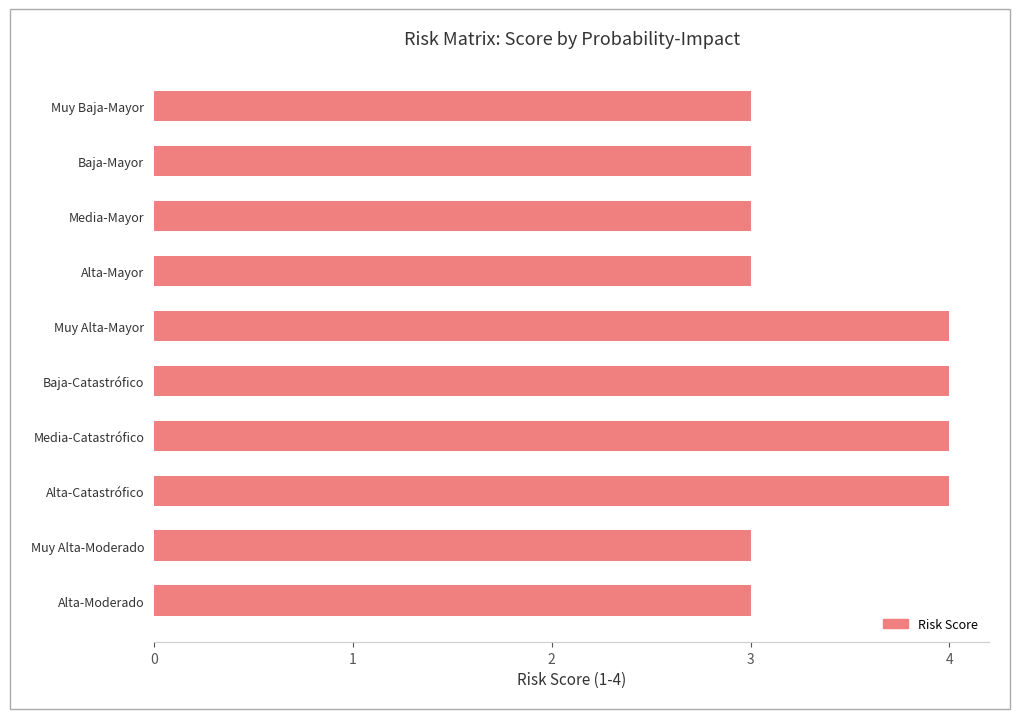

The value at Muy Baja-Mayor is 3. True or false?

True